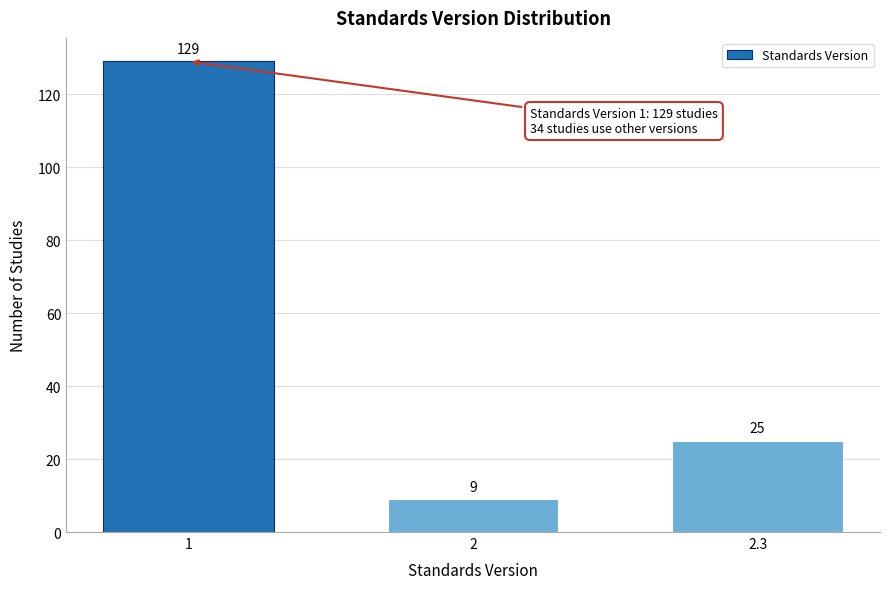

Reading left to right, transcribe all the data shown in this chart.

129	9	25